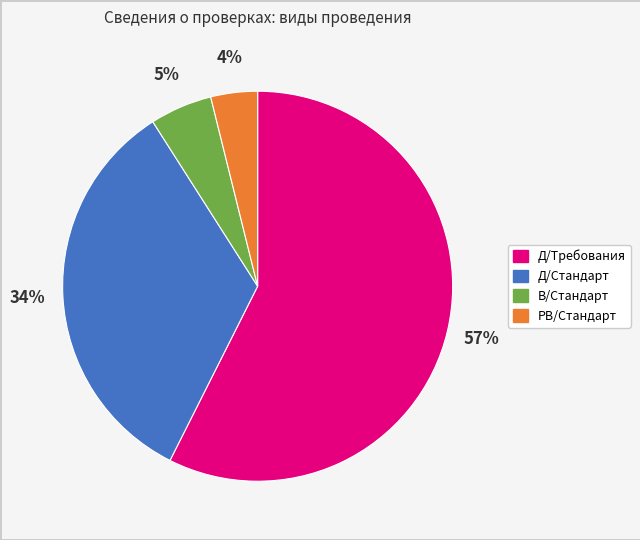

Combined, do Д/Стандарт and Д/Требования account for over 50%?

Yes